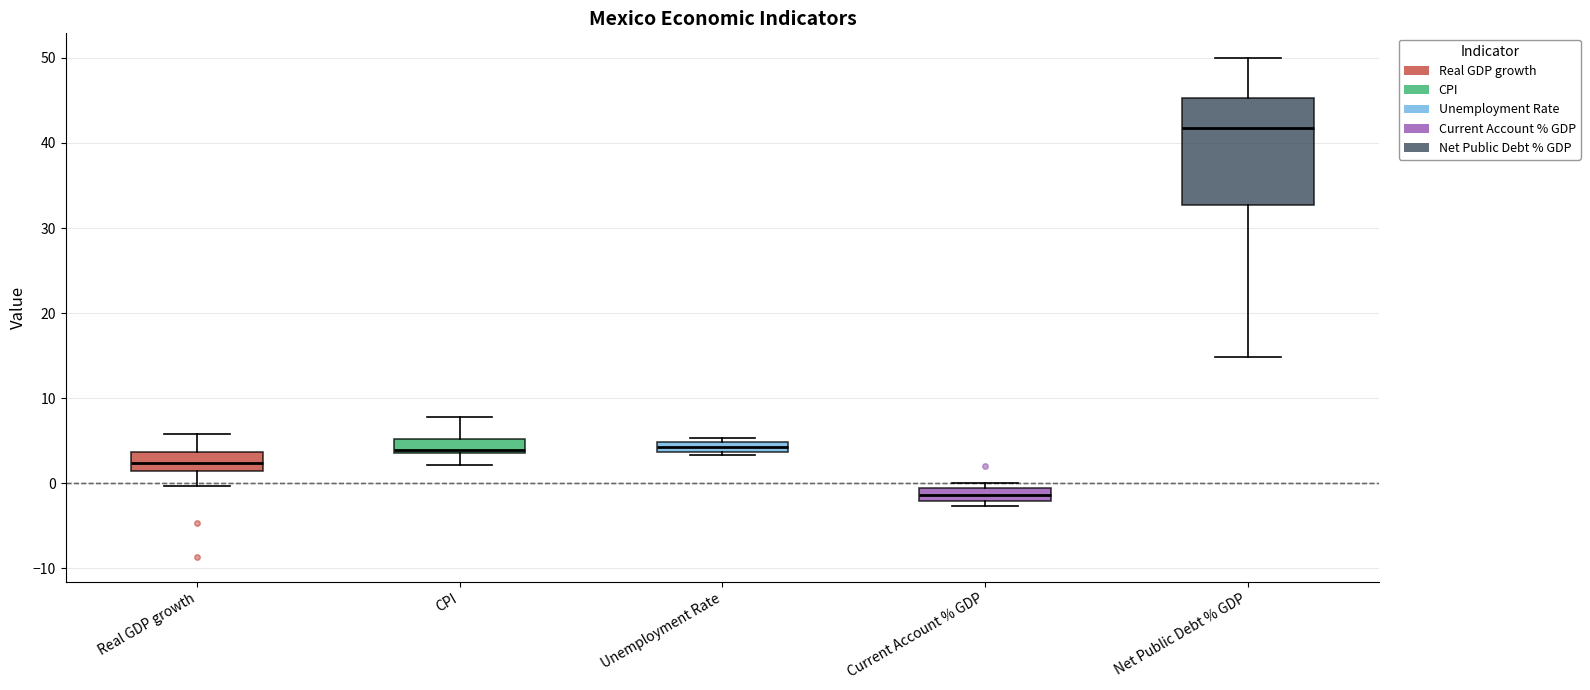

Which box's median line is the highest?

Net Public Debt % GDP